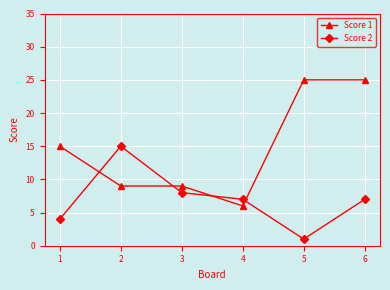

List the series in order of their overall mean, highest first.

Score 1, Score 2